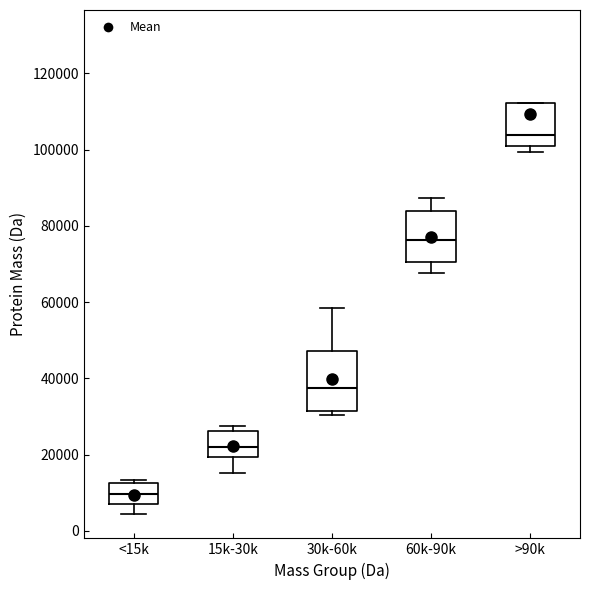

Where is the lower edge of the box for >90k on the y-axis? The values are not printed on the chart, so give them approximately, as read against the axis.

100000